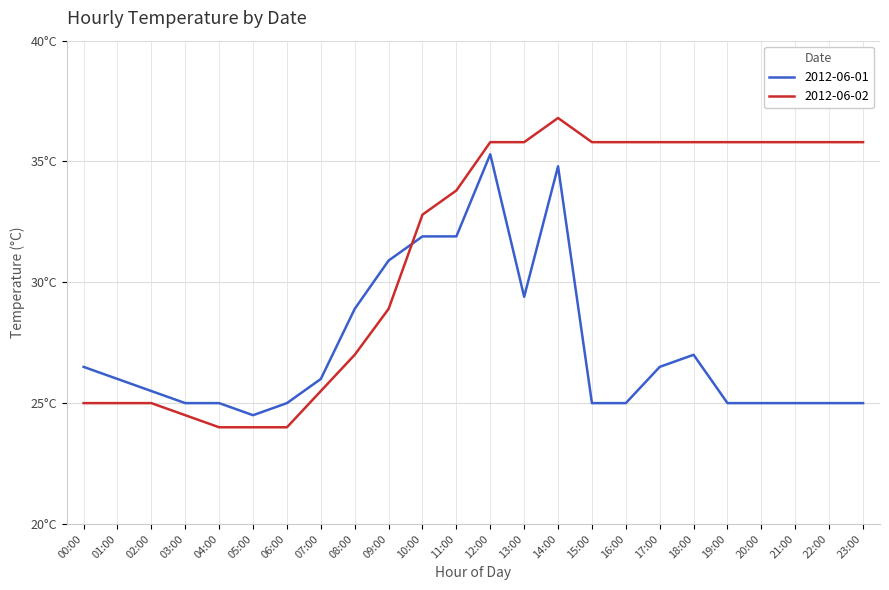

What is the smallest value displayed?

24.0